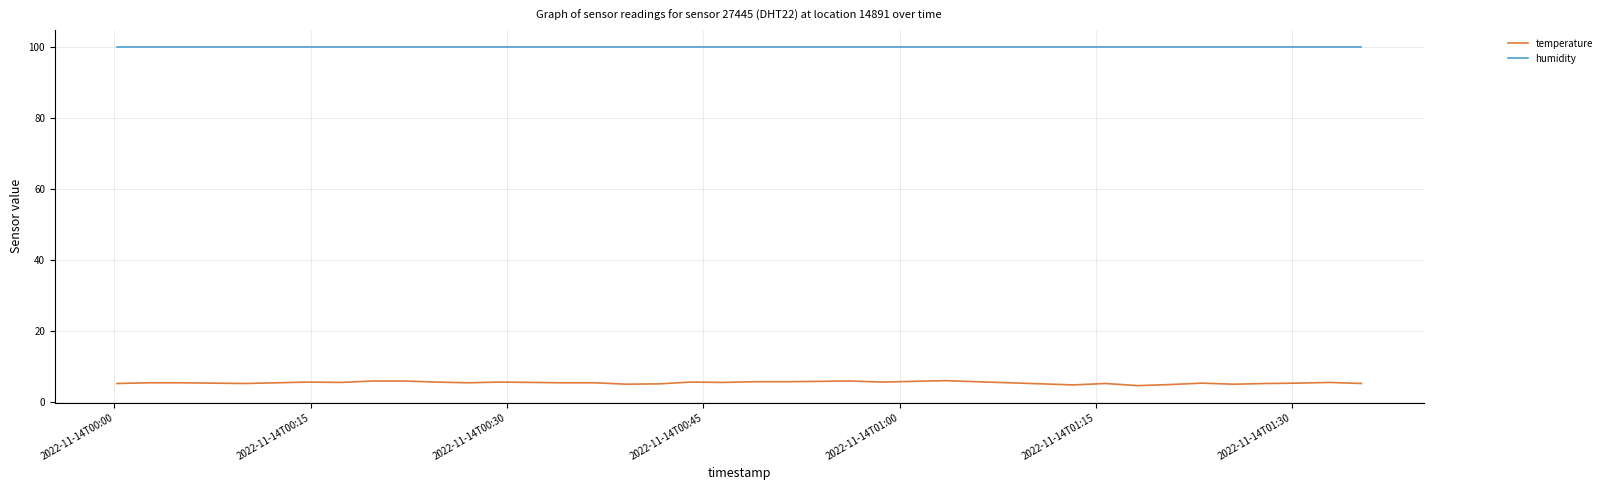

Which series has the largest range (max minus min)?

temperature